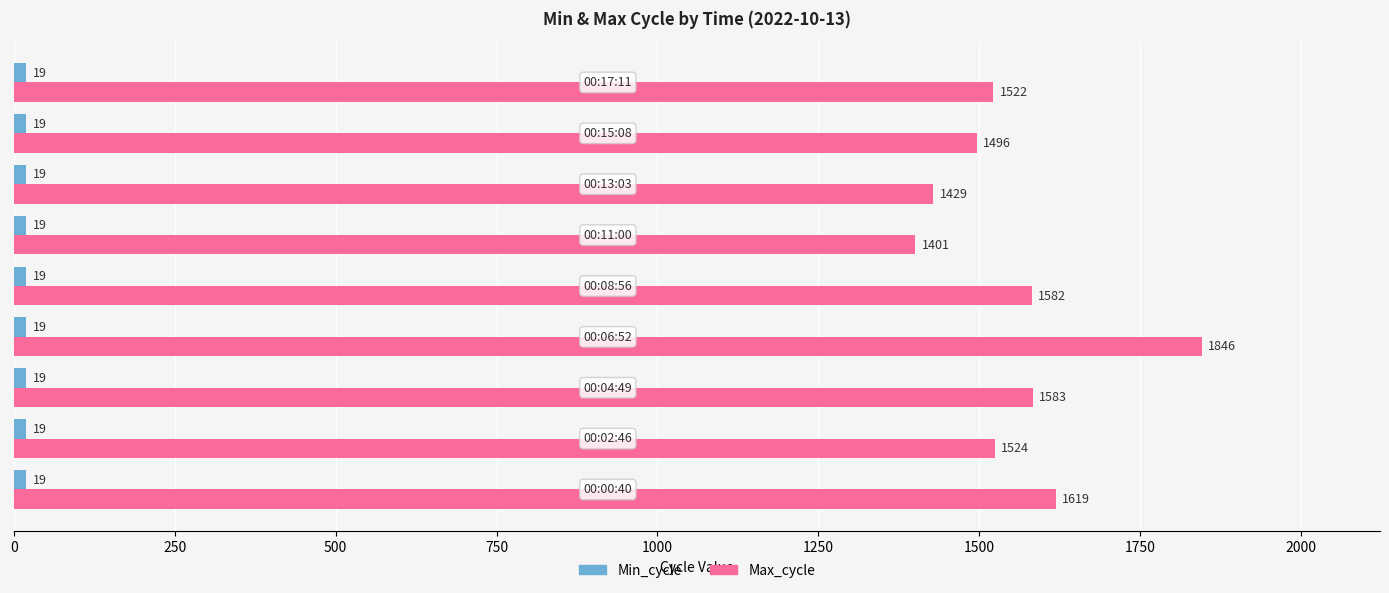

At how many categories does at least one series exceed 399?

9